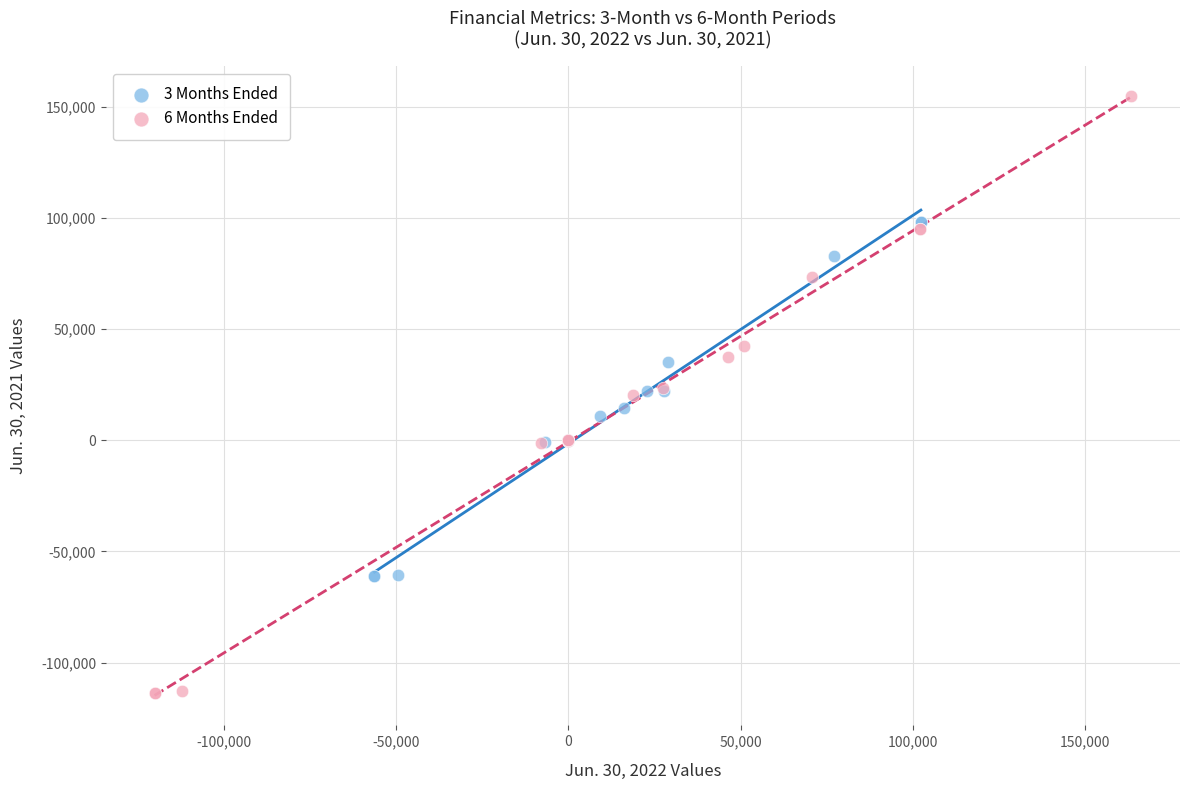

Which series contains the highest Y value?

6 Months Ended